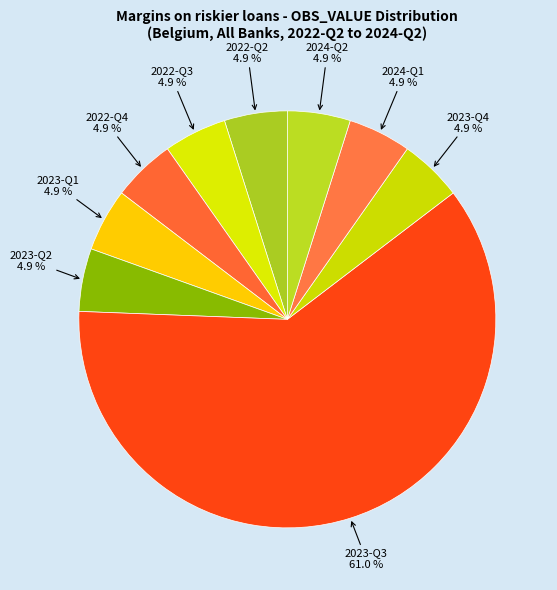

How many slices are in this pie chart?

9